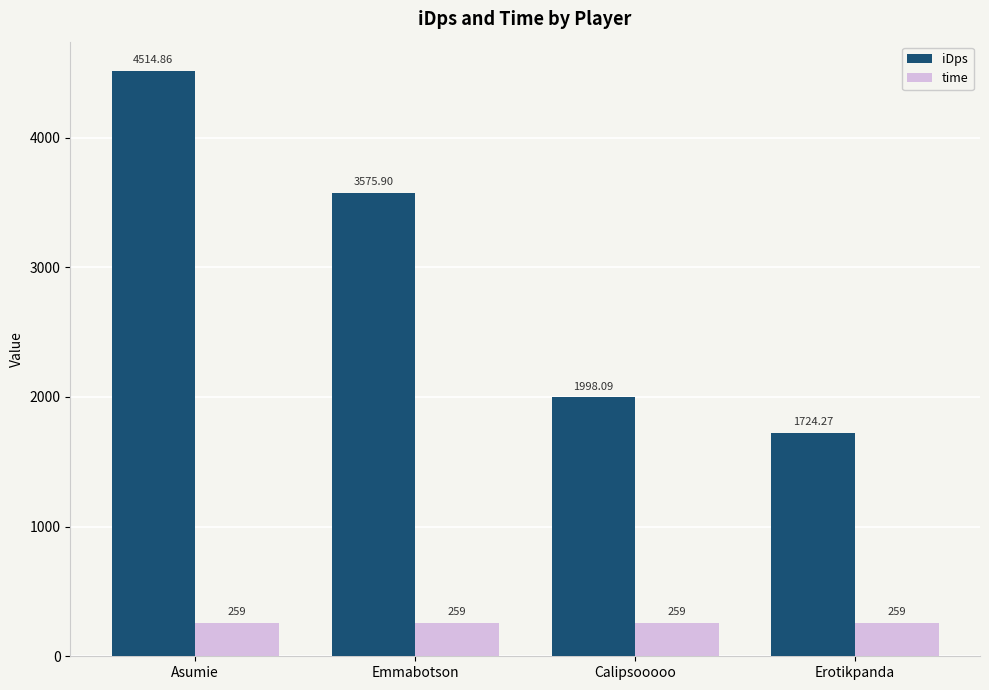

Is it true that iDps equals 811.9 at Calipsooooo?

False